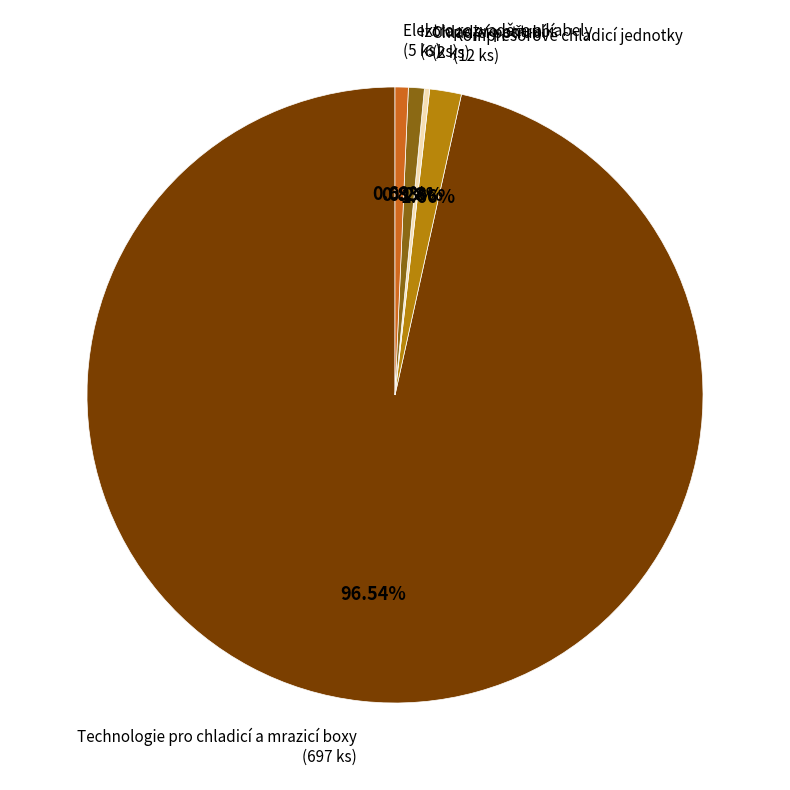

Combined, do Kompresorové chladicí jednotky and Izolace pro potrubí account for over 50%?

No